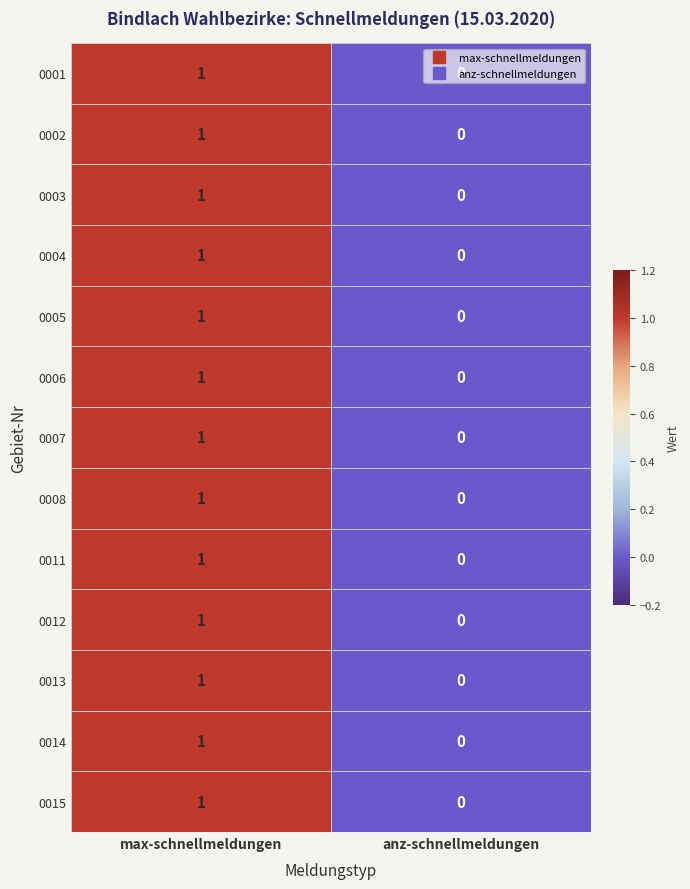

At which category is the sum across all series the highest?

max-schnellmeldungen